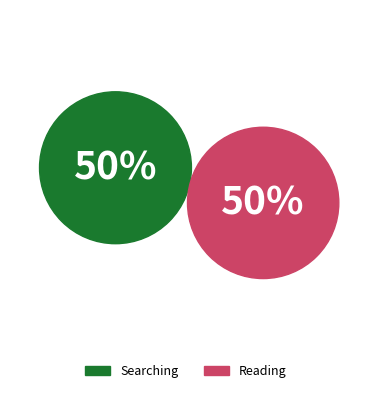

To the nearest percent, what portion does Reading represent?

50%